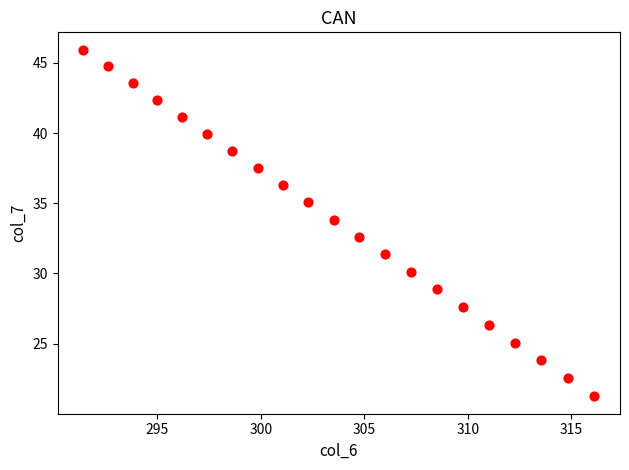

What Y value in the scatter plot is closest to 33?

32.6